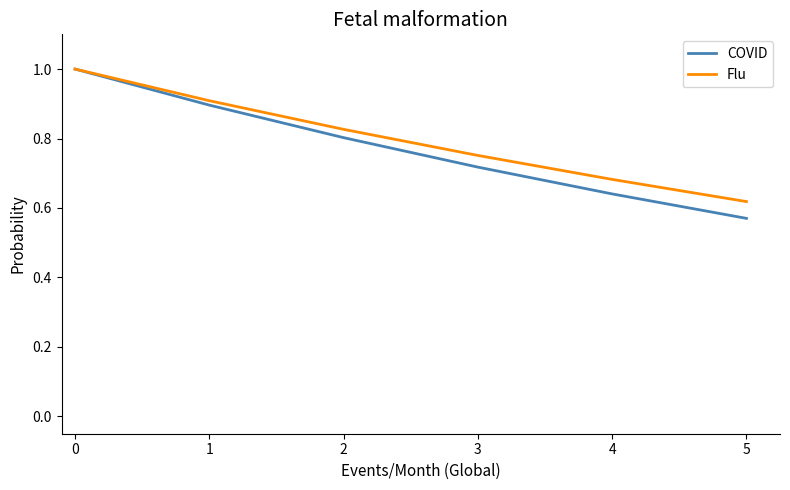

What is the difference between the maximum and minimum values in the COVID series?

0.4